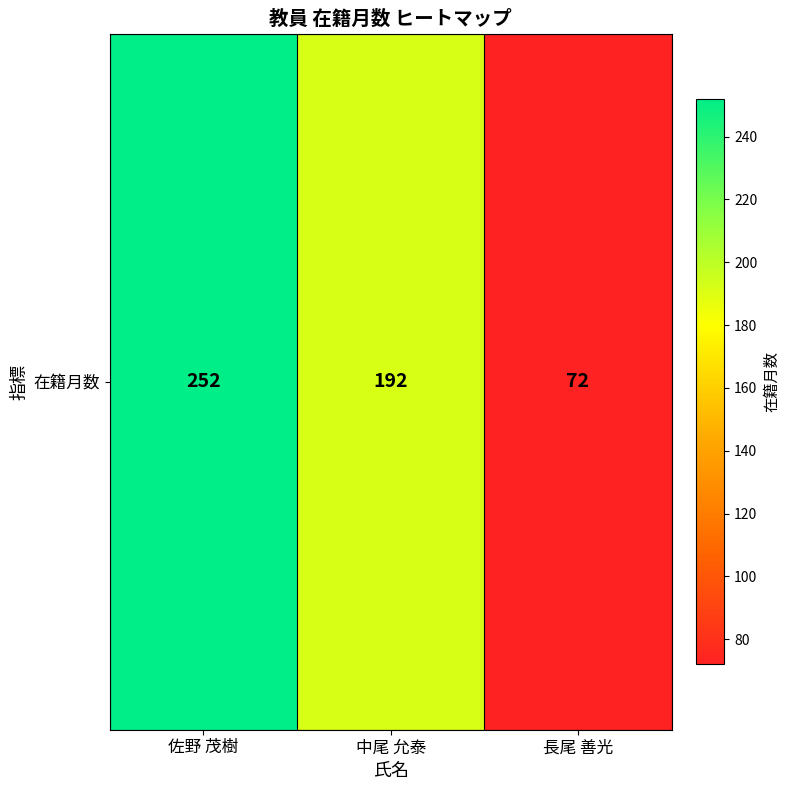

What is the maximum value shown in the chart?

252